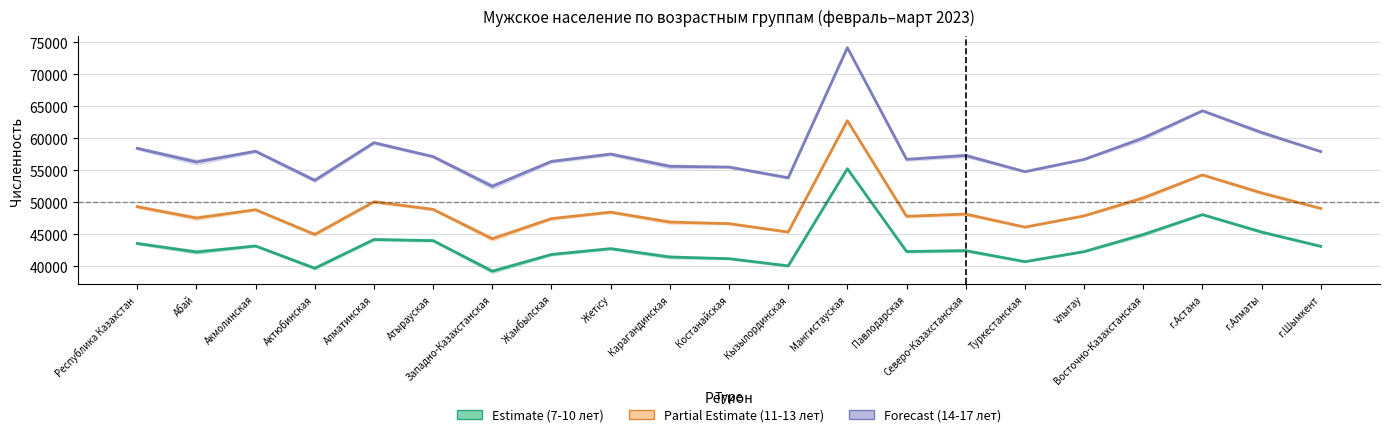

The Estimate based on partial data (11-13 лет) series shows 81786.9 at Ұлытау. True or false?

False